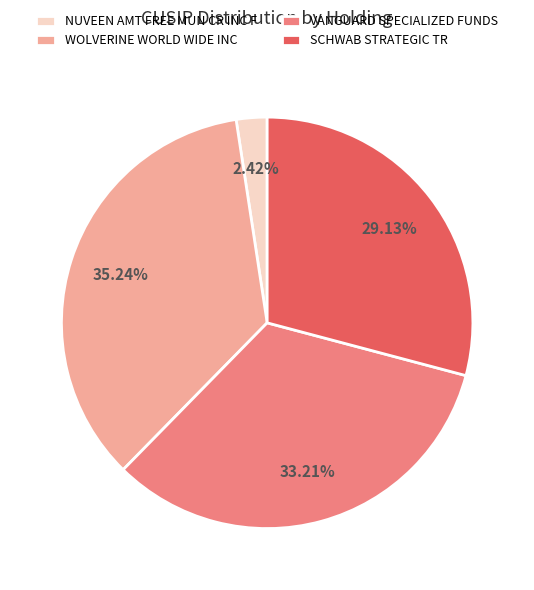

What is the ratio of the value at VANGUARD SPECIALIZED FUNDS to the value at SCHWAB STRATEGIC TR?

1.1